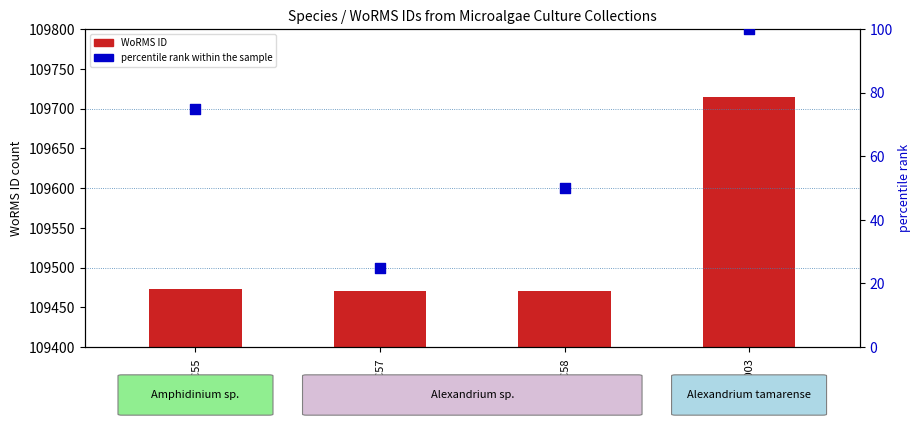

Which series has the widest spread of Y values?

WoRMS ID